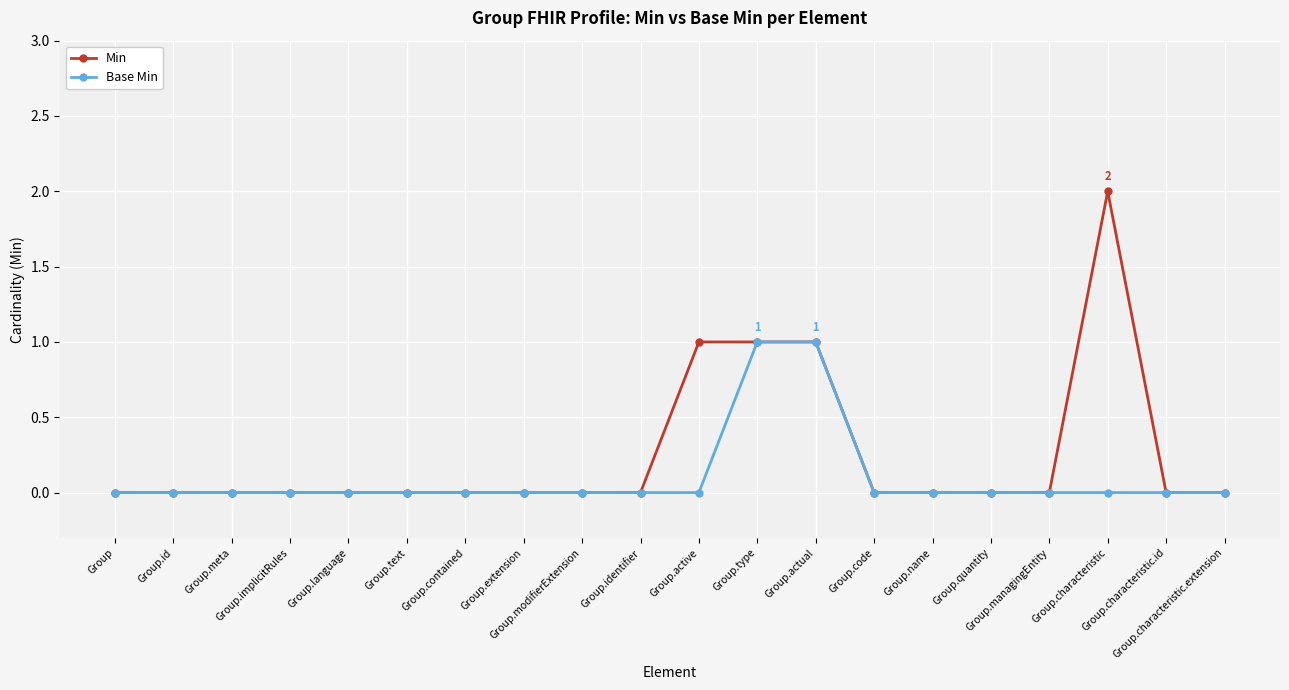

What are all the series names shown in the legend?

Min, Base Min